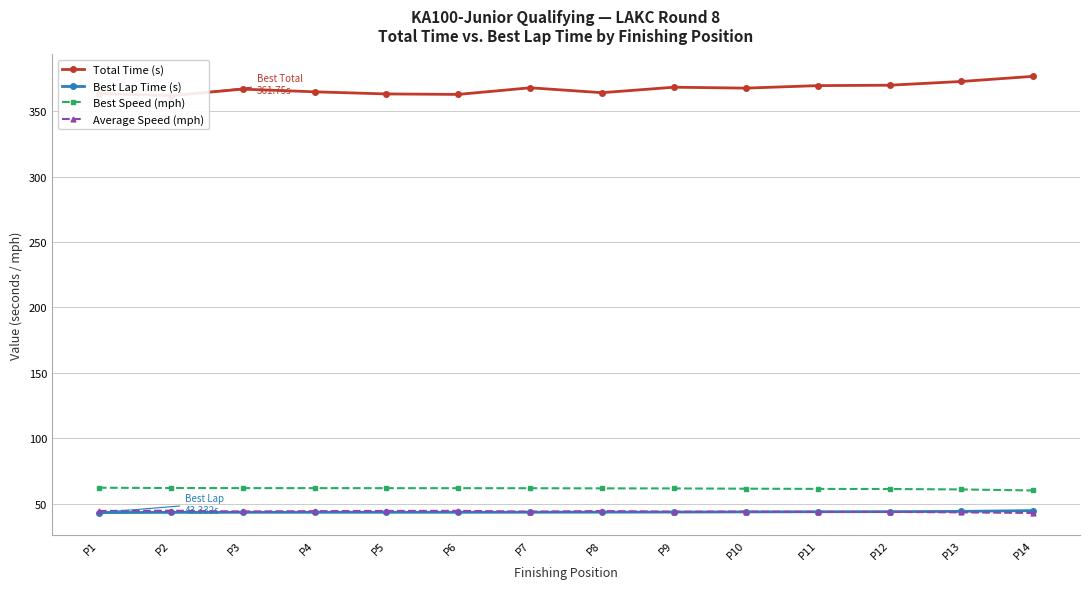

Is it true that Best Lap Time (s) equals 26.8 at P13?

False